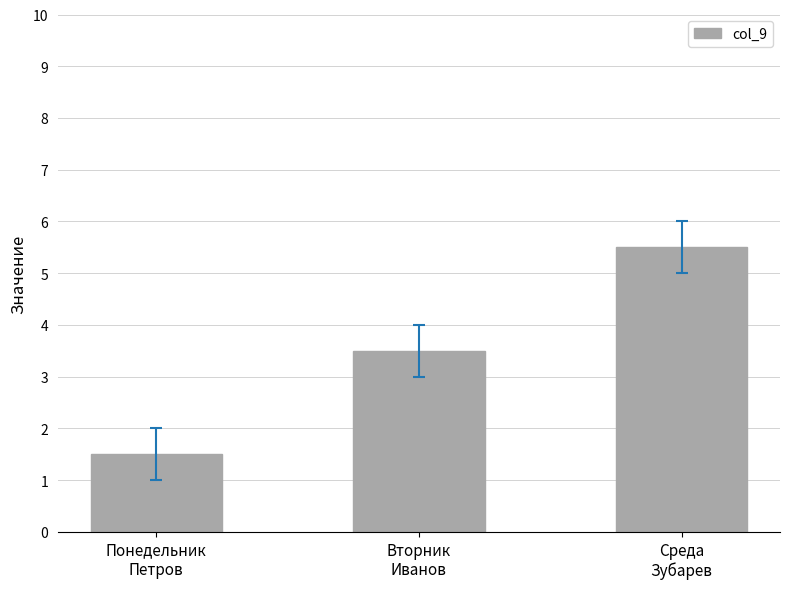

True or false: the data shows 7.3 at Среда
Зубарев.

False